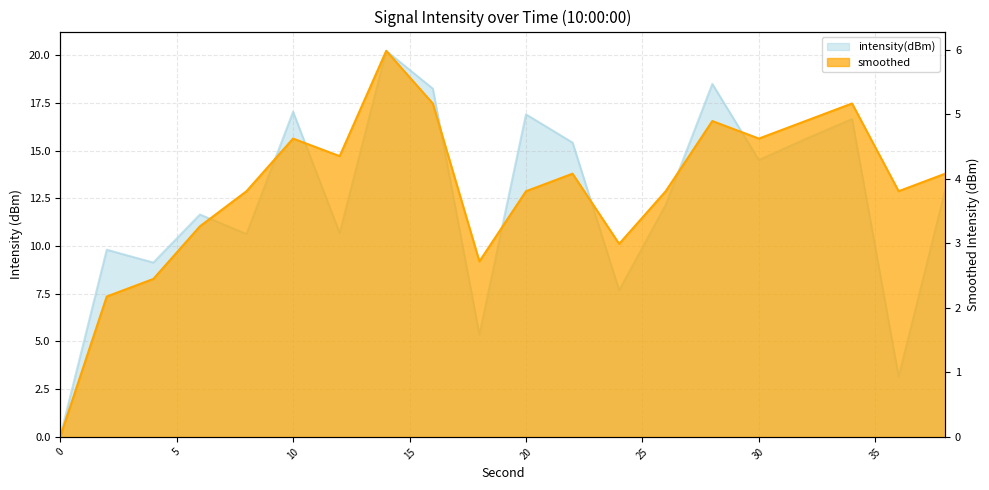

The value of smoothed at 32 is 4.9. True or false?

True